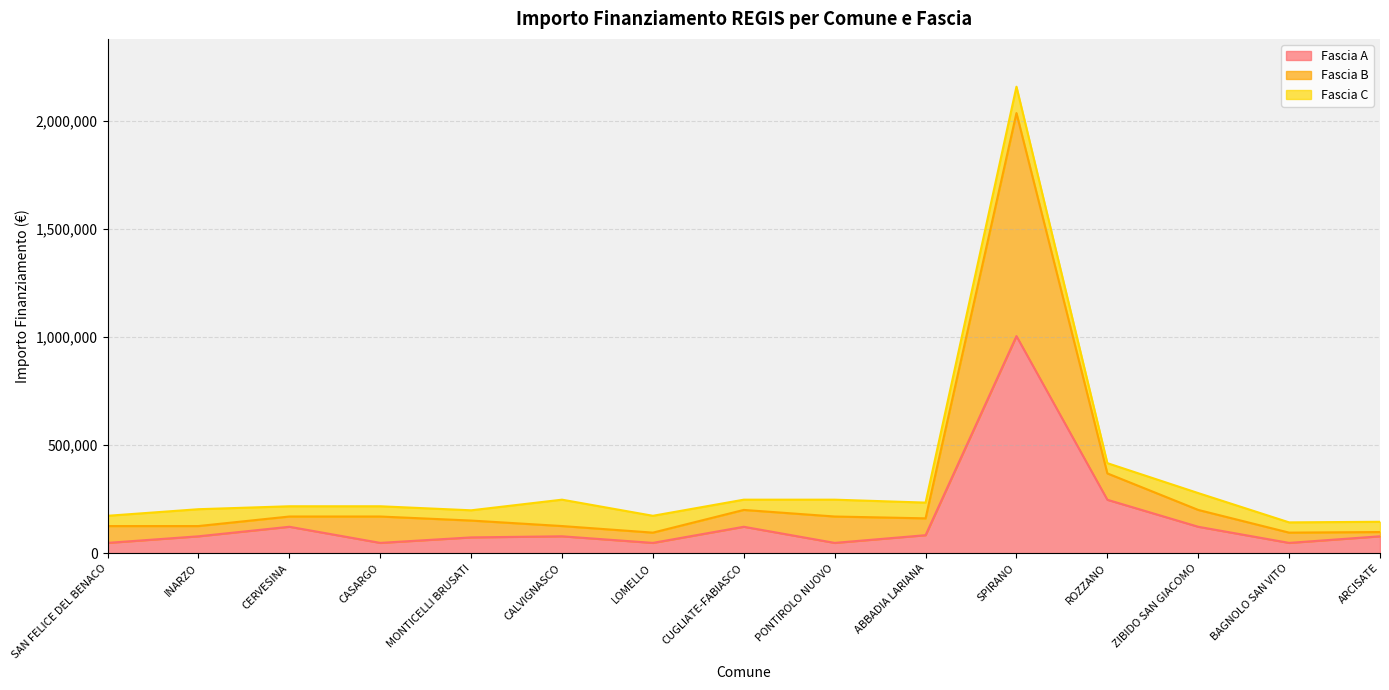

At which category is the sum across all series the highest?

SPIRANO